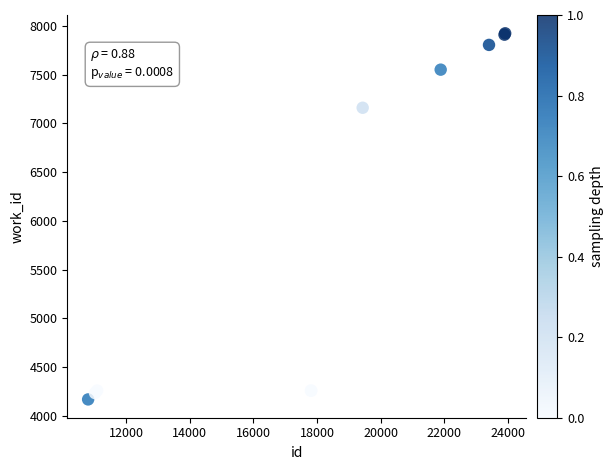

What Y value in the scatter plot is closest to 6045?

7160